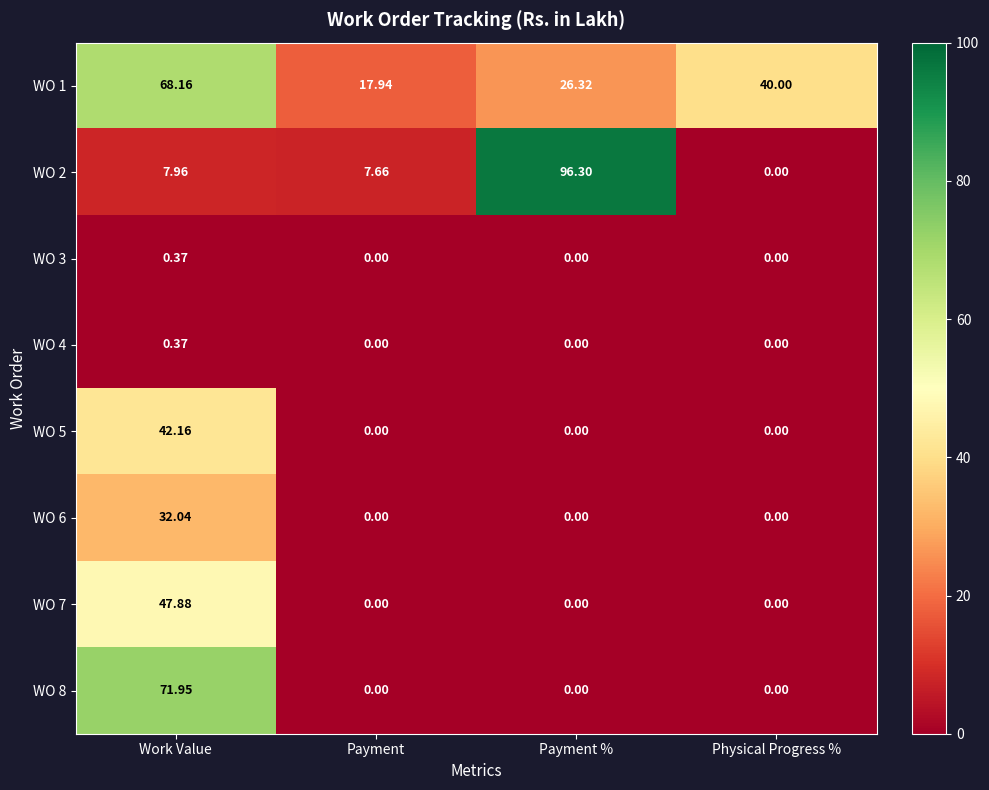

Count the number of categories in the chart.

4